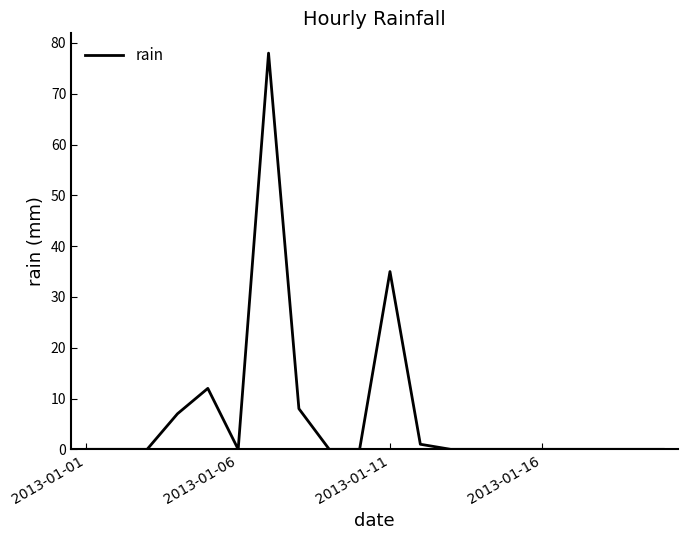

What is the greatest value displayed?

78